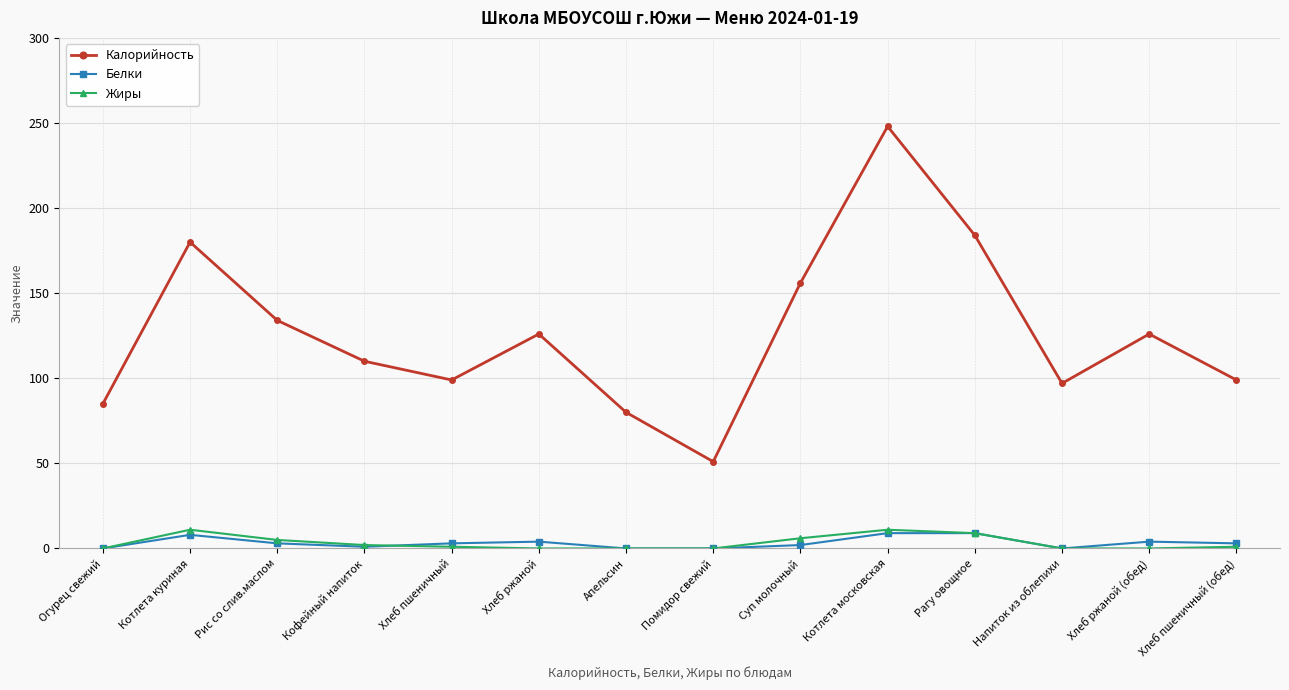

At how many categories does at least one series exceed 246?

1